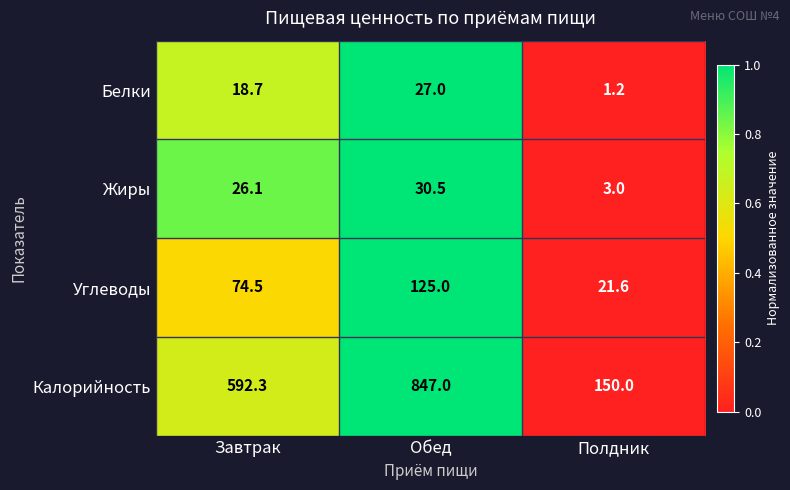

Reading left to right, what are all the values shown in this chart?

Белки: Завтрак=18.7	Обед=27.0	Полдник=1.2
Жиры: Завтрак=26.1	Обед=30.5	Полдник=3.0
Углеводы: Завтрак=74.5	Обед=125.0	Полдник=21.6
Калорийность: Завтрак=592.3	Обед=847.0	Полдник=150.0